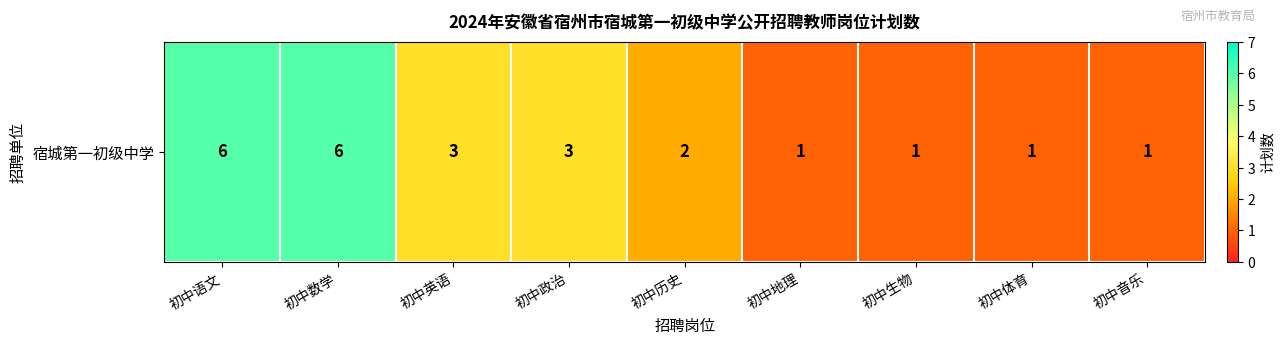

Which category has the lowest value across all series?

初中地理